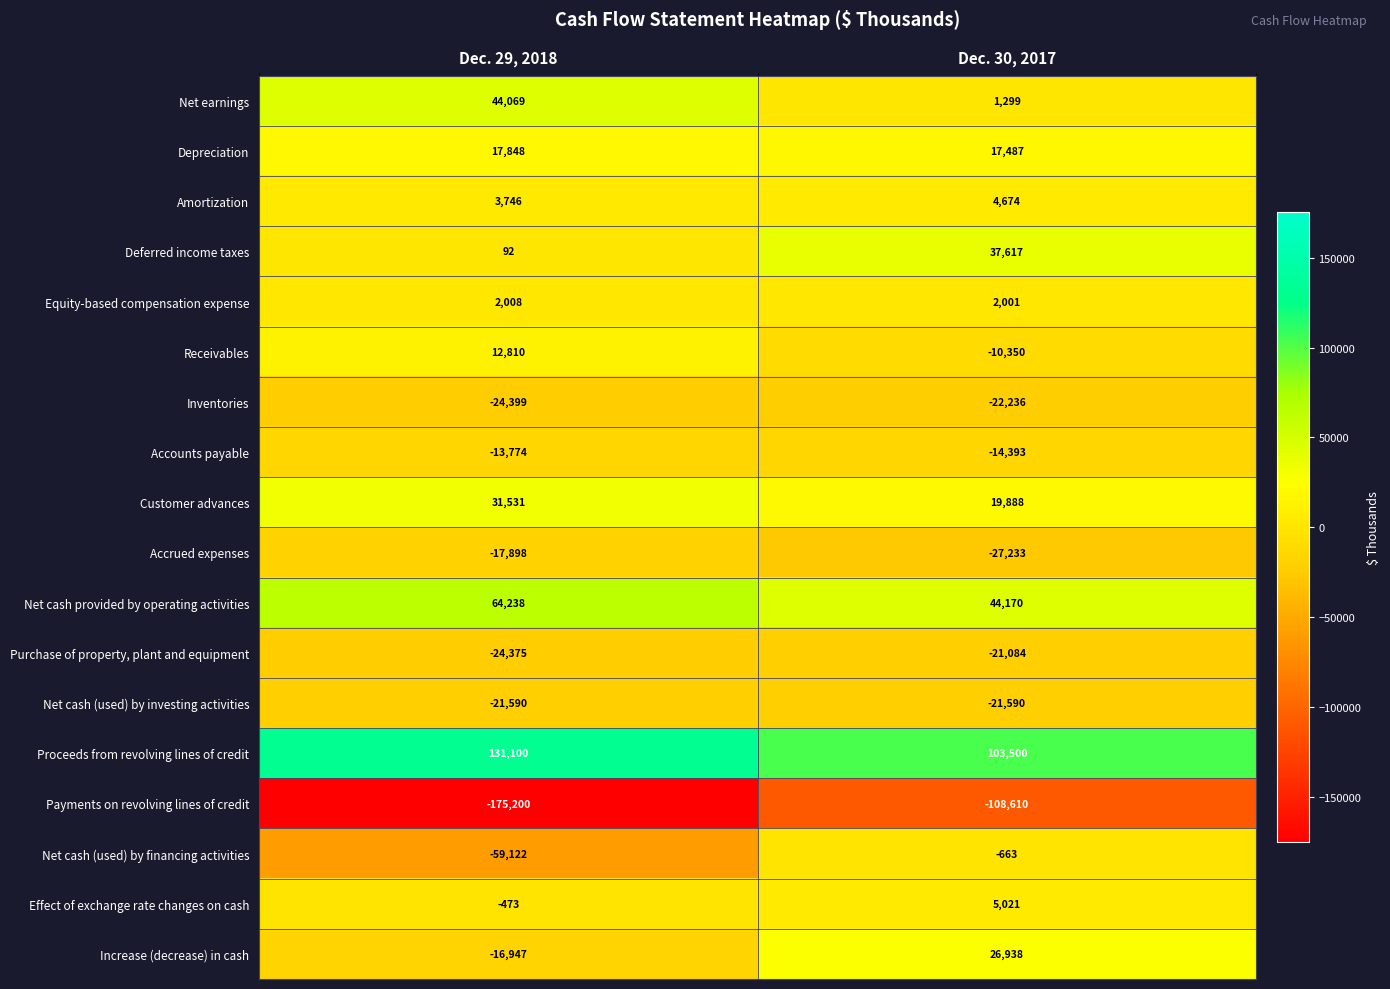

Which series has the largest total across all categories?

Proceeds from revolving lines of credit